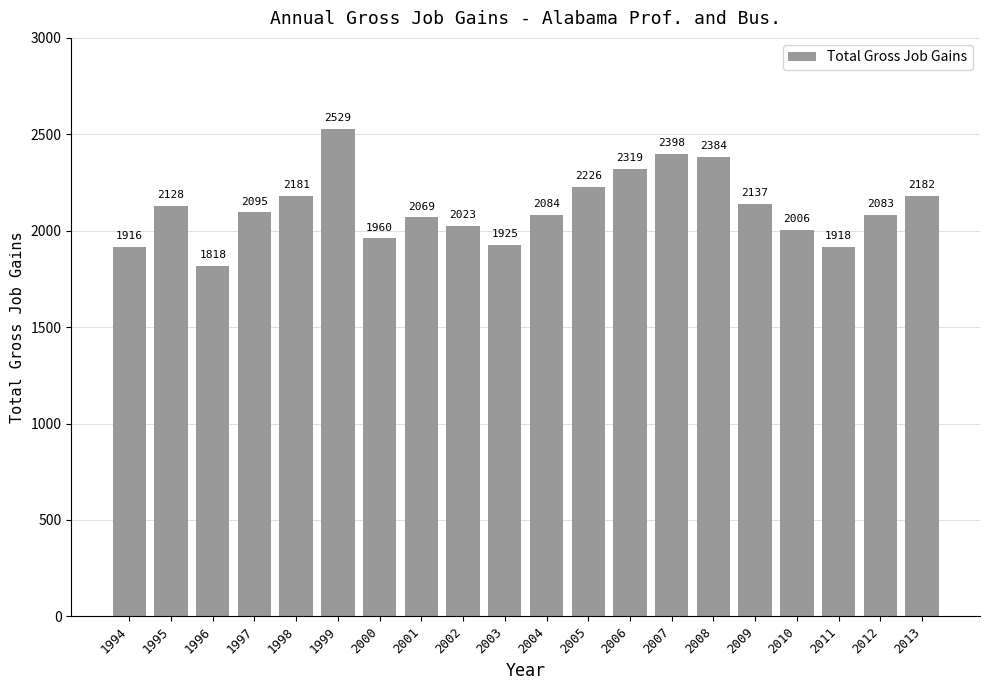

True or false: the data shows 3579 at 2012.

False